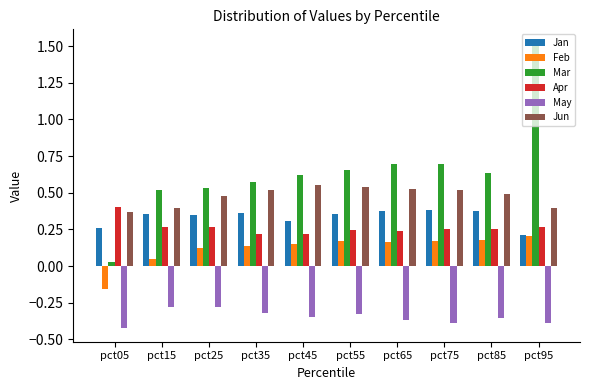

Rank the series by their maximum value, from highest to lowest.

Mar, Jun, Apr, Jan, Feb, May